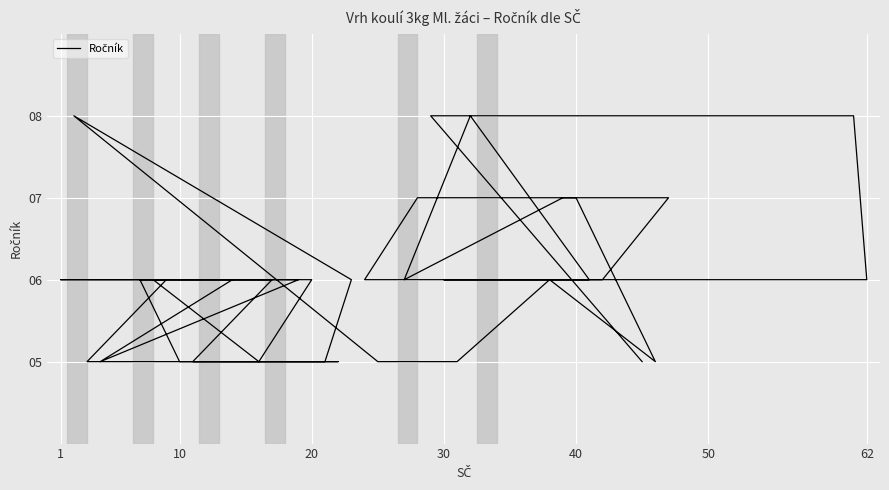

What is the greatest value displayed?

8